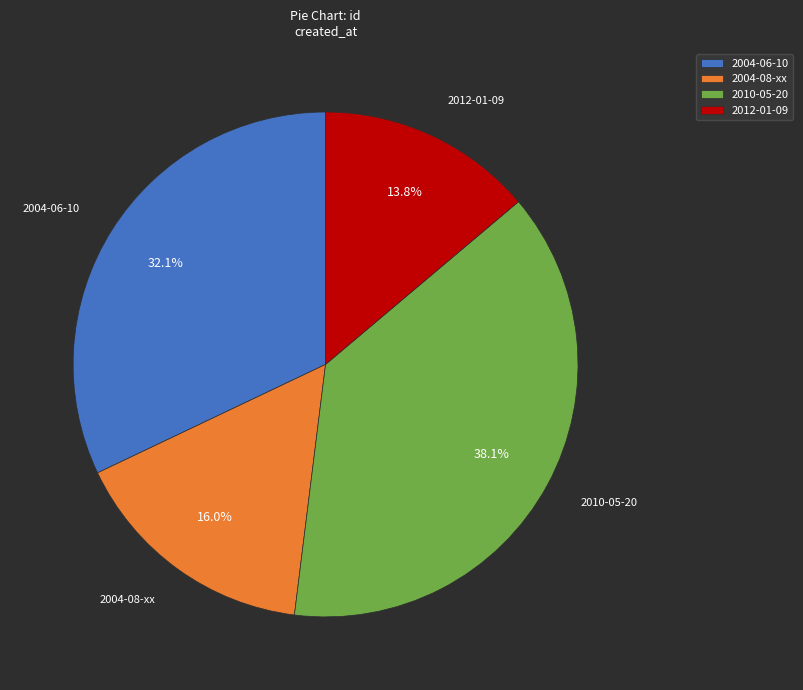

To the nearest percent, what portion does 2010-05-20 represent?

38%